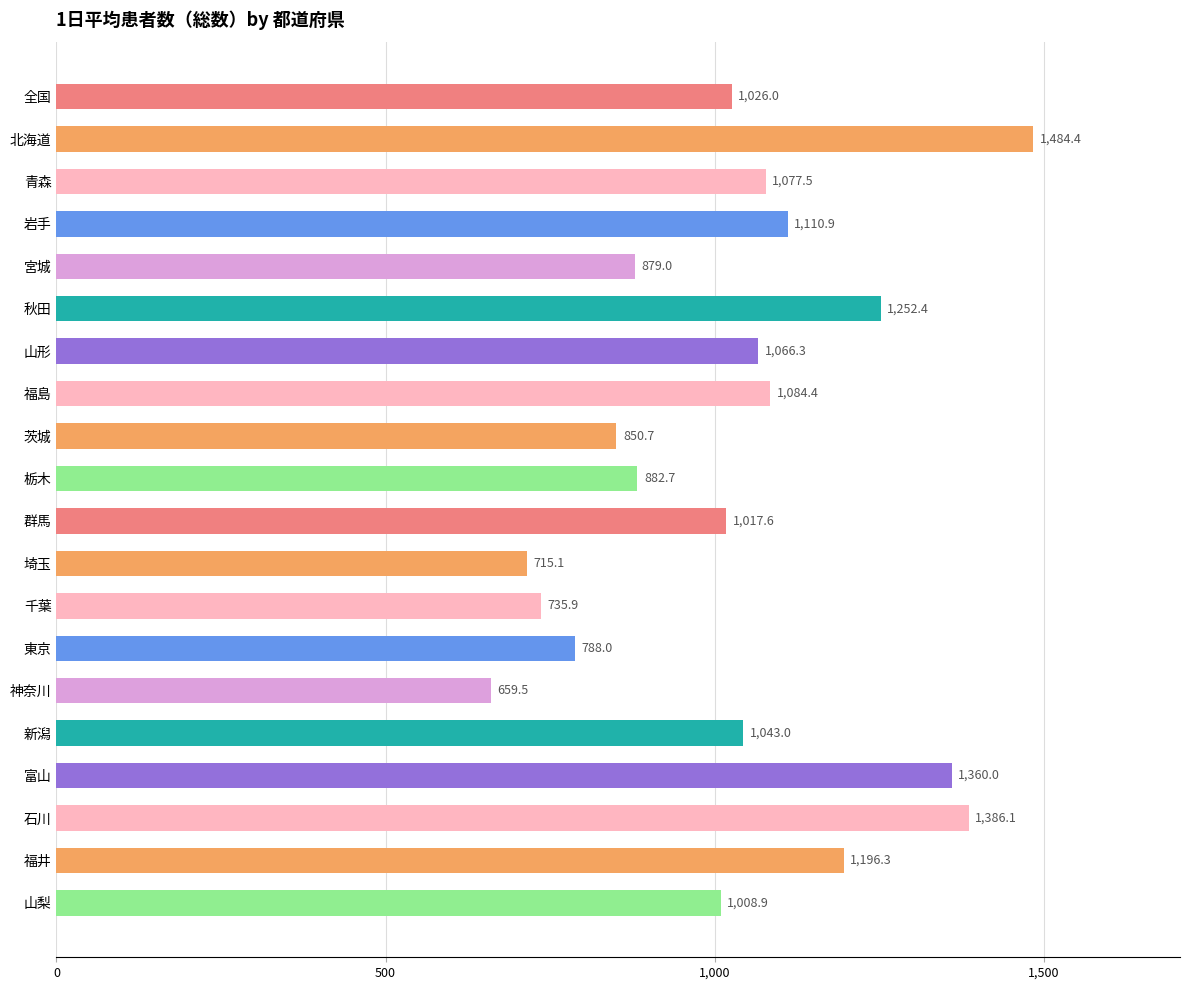

What is the difference between the second highest and minimum values?

726.6